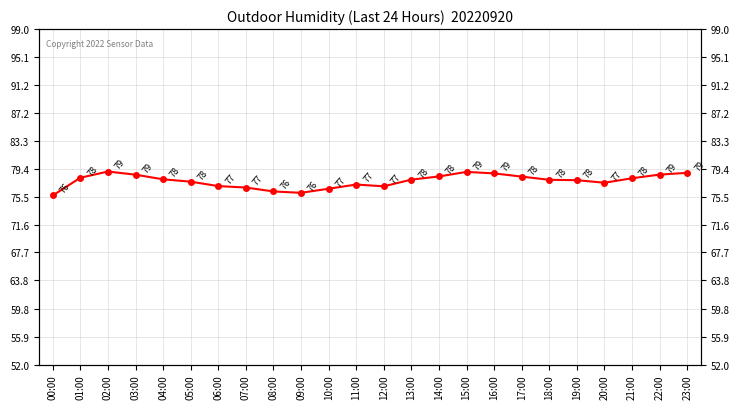

Reading left to right, extract all data points from this chart.

00:00=75.7	01:00=78.2	02:00=79.0	03:00=78.6	04:00=78.0	05:00=77.6	06:00=77.0	07:00=76.8	08:00=76.2	09:00=76.1	10:00=76.6	11:00=77.2	12:00=77.0	13:00=77.9	14:00=78.3	15:00=79.0	16:00=78.8	17:00=78.3	18:00=77.9	19:00=77.8	20:00=77.5	21:00=78.1	22:00=78.6	23:00=78.9